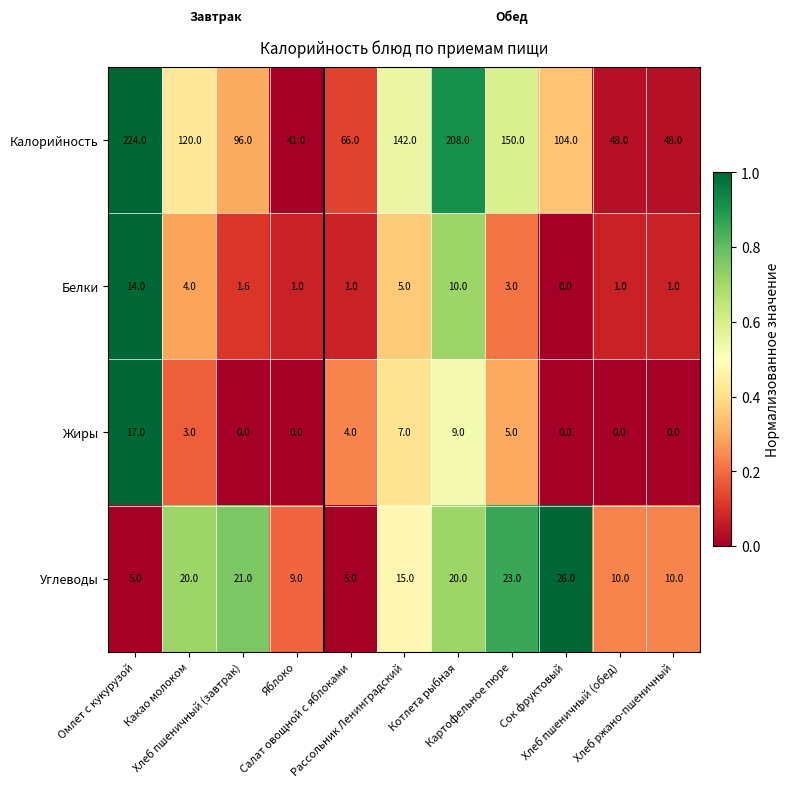

What is the maximum value shown in the chart?

224.0